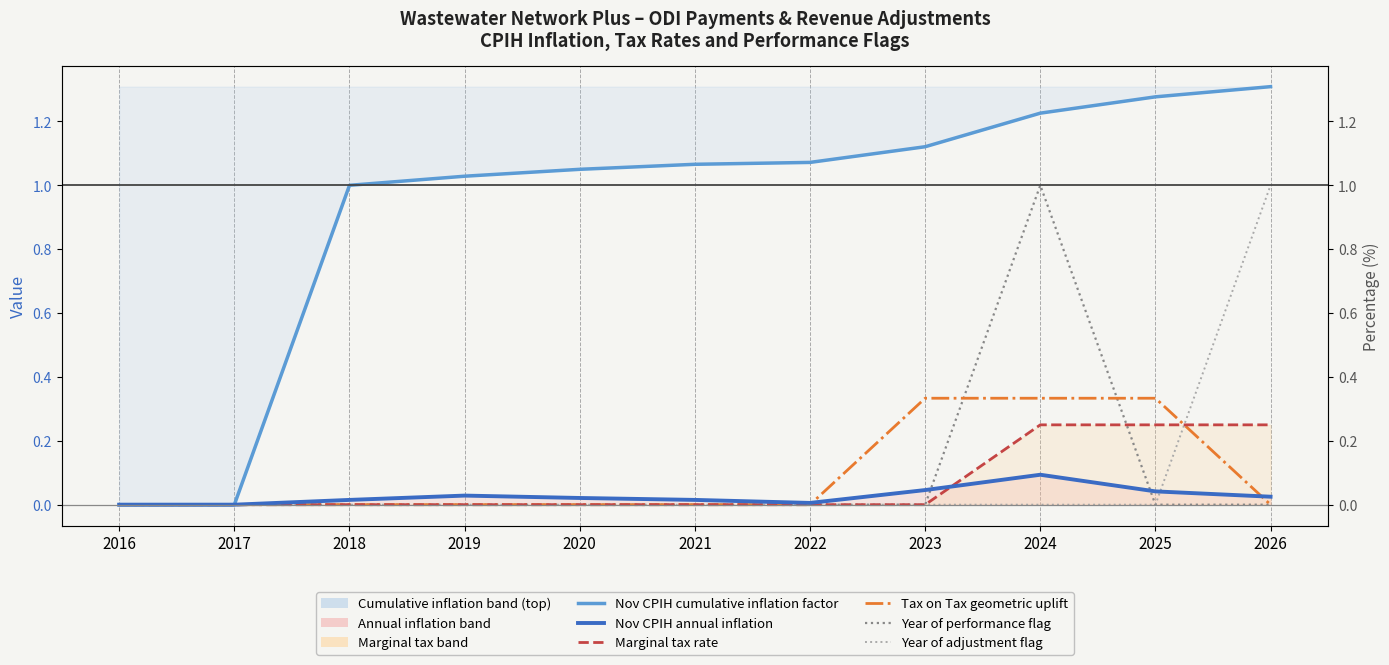

Is it true that Tax on Tax geometric uplift equals -0.2 at 2019?

False